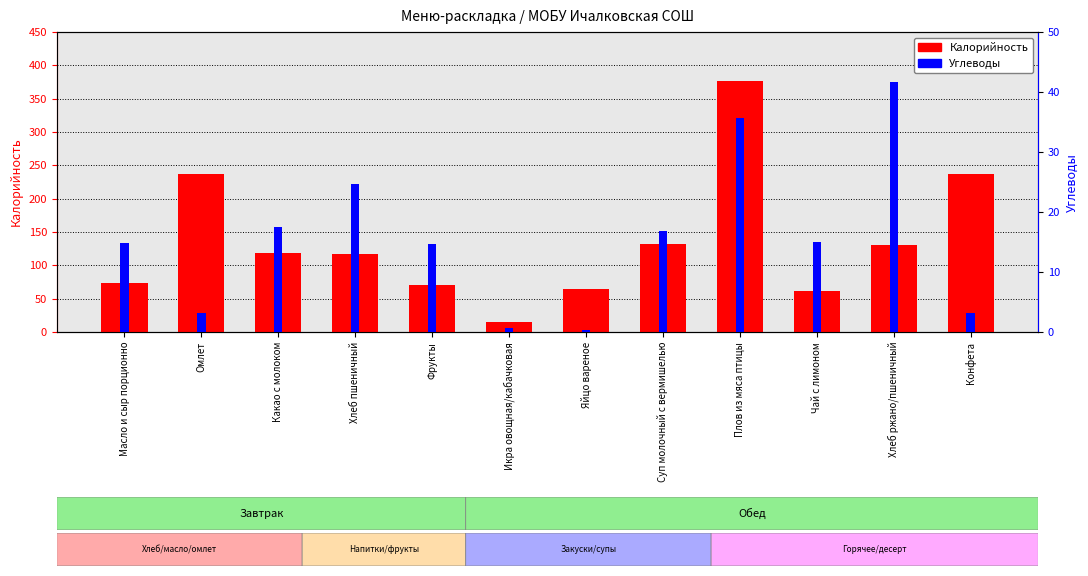

Which category has the lowest value in the Калорийность series?

Икра овощная/кабачковая